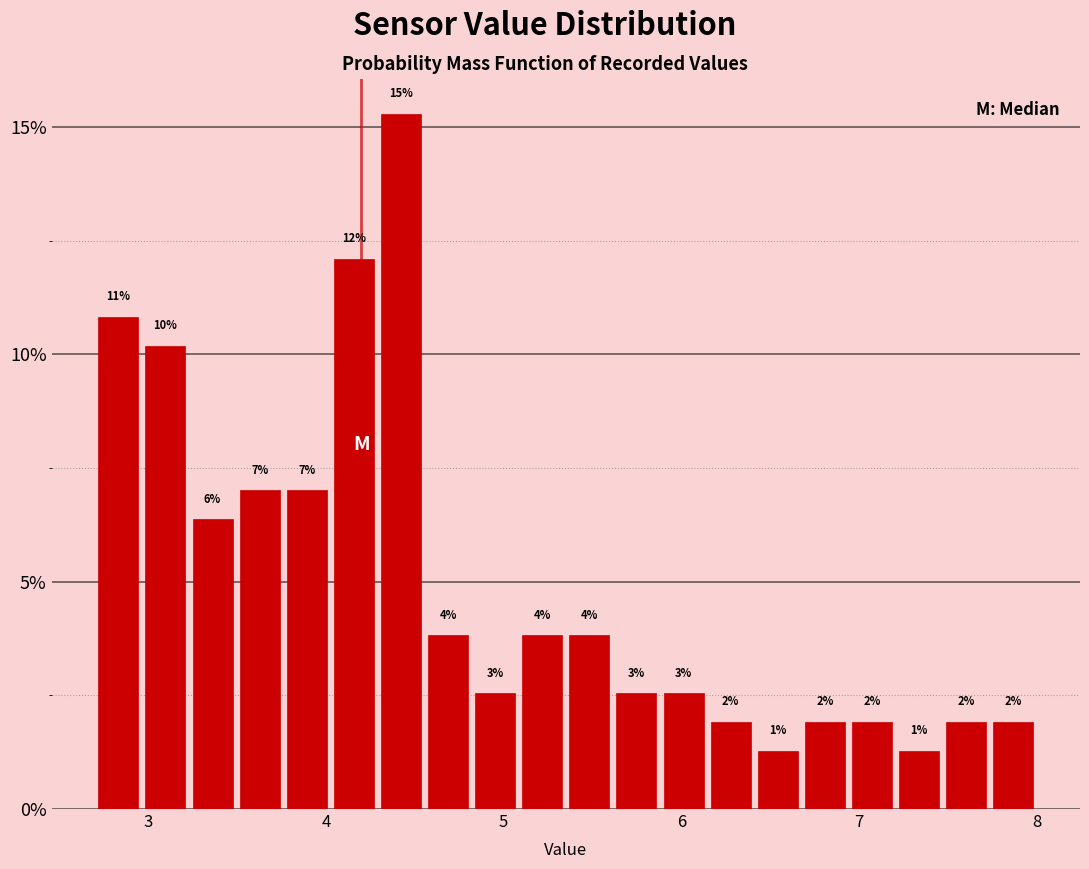

Around what value on the x-axis is the tallest bar? Give the approximate position of its centre, as read against the axis.

4.4